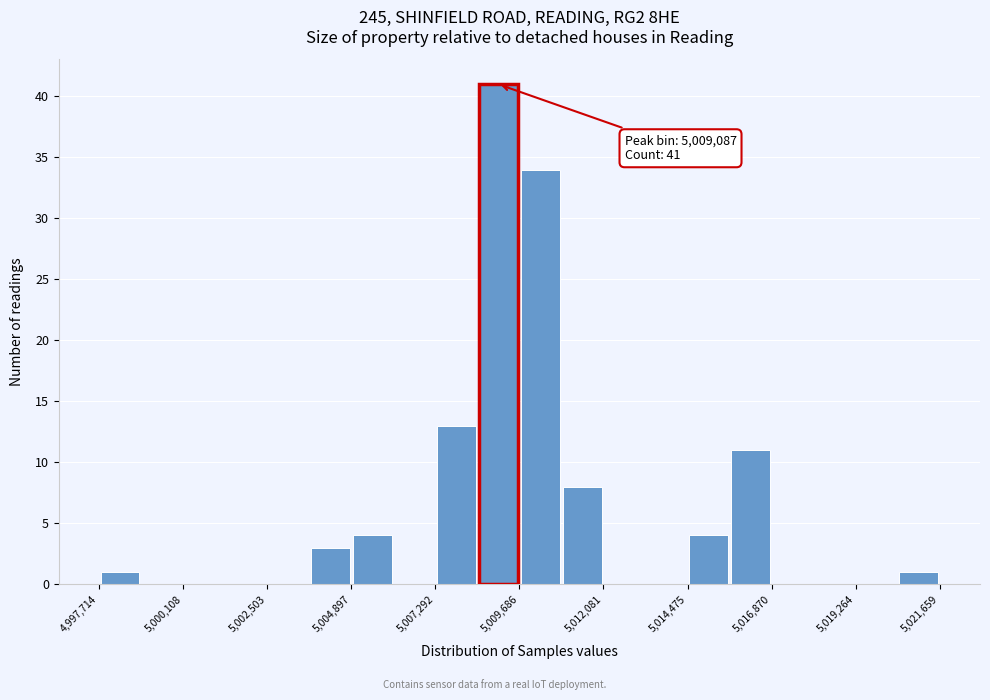

Read against the x-axis, roughly where is the centre of the tallest bar?

5009000